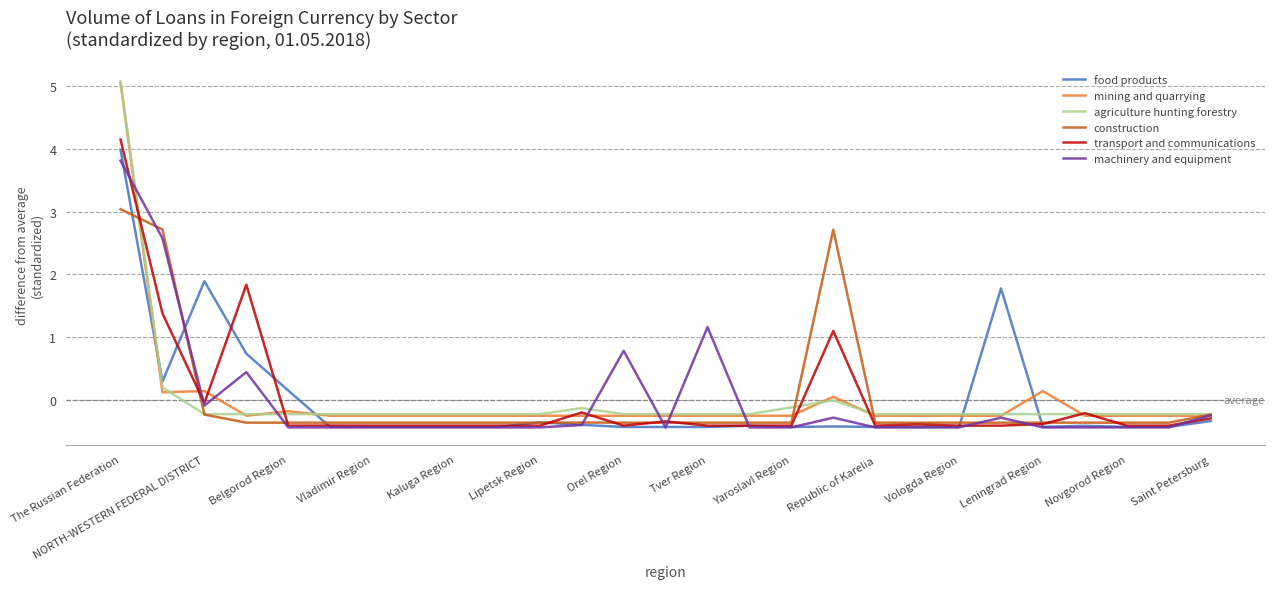

What is the maximum value shown in the chart?

5.1